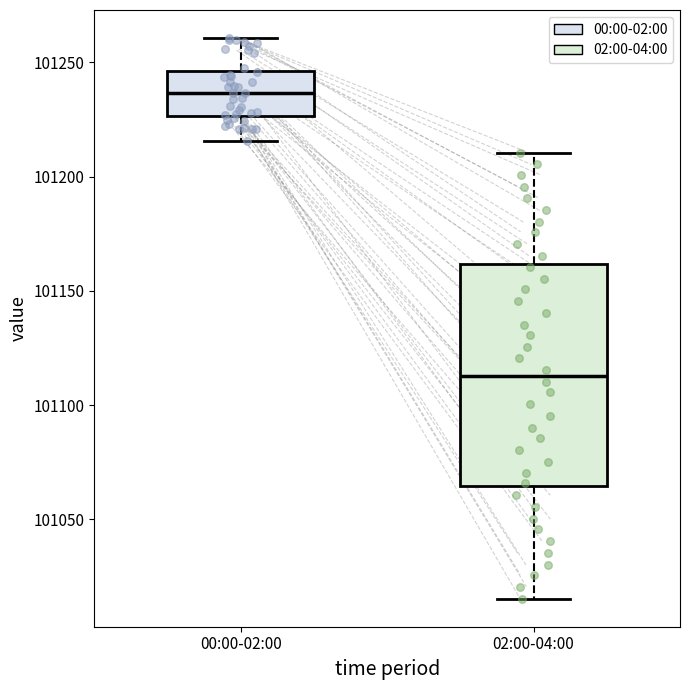

Reading left to right, transcribe this box plot: for each box, give where its median line is, the range the box spans, and where its two whiskers end, as read against the y-axis. The values are not printed on the chart, so give them approximately, as read against the axis.

00:00-02:00: median 101235, box 101225 to 101245, whiskers 101215 to 101260
02:00-04:00: median 101115, box 101065 to 101160, whiskers 101015 to 101210